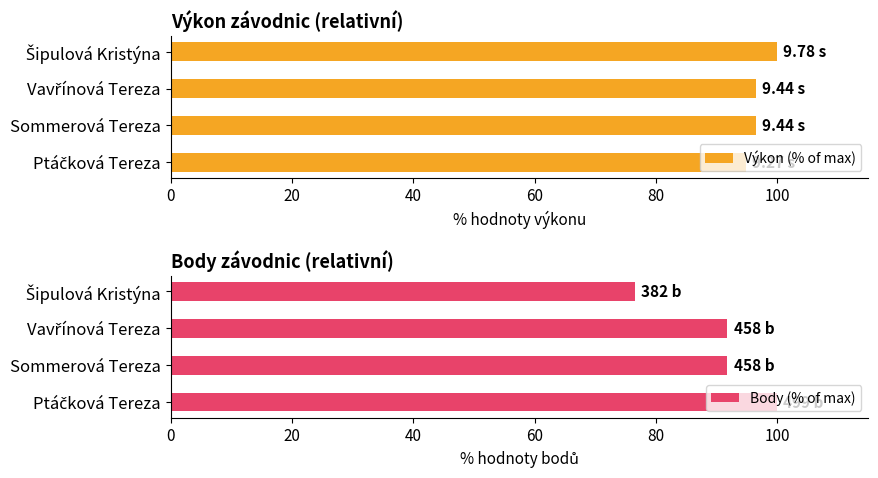

Rank the series by their average value, from highest to lowest.

Výkon (% of max), Body (% of max)